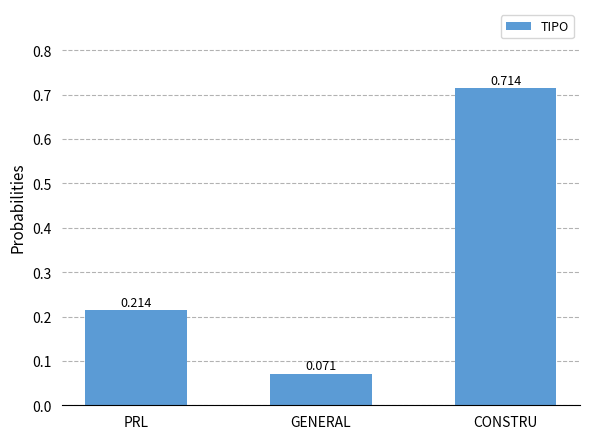

What is the label of the 1st bar from the right?

CONSTRU